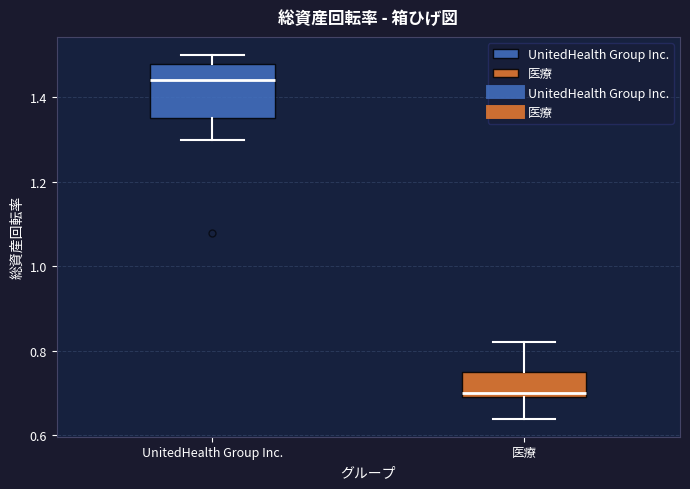

Where does the upper whisker of the box for 医療 end on the y-axis? The values are not printed on the chart, so give them approximately, as read against the axis.

0.82